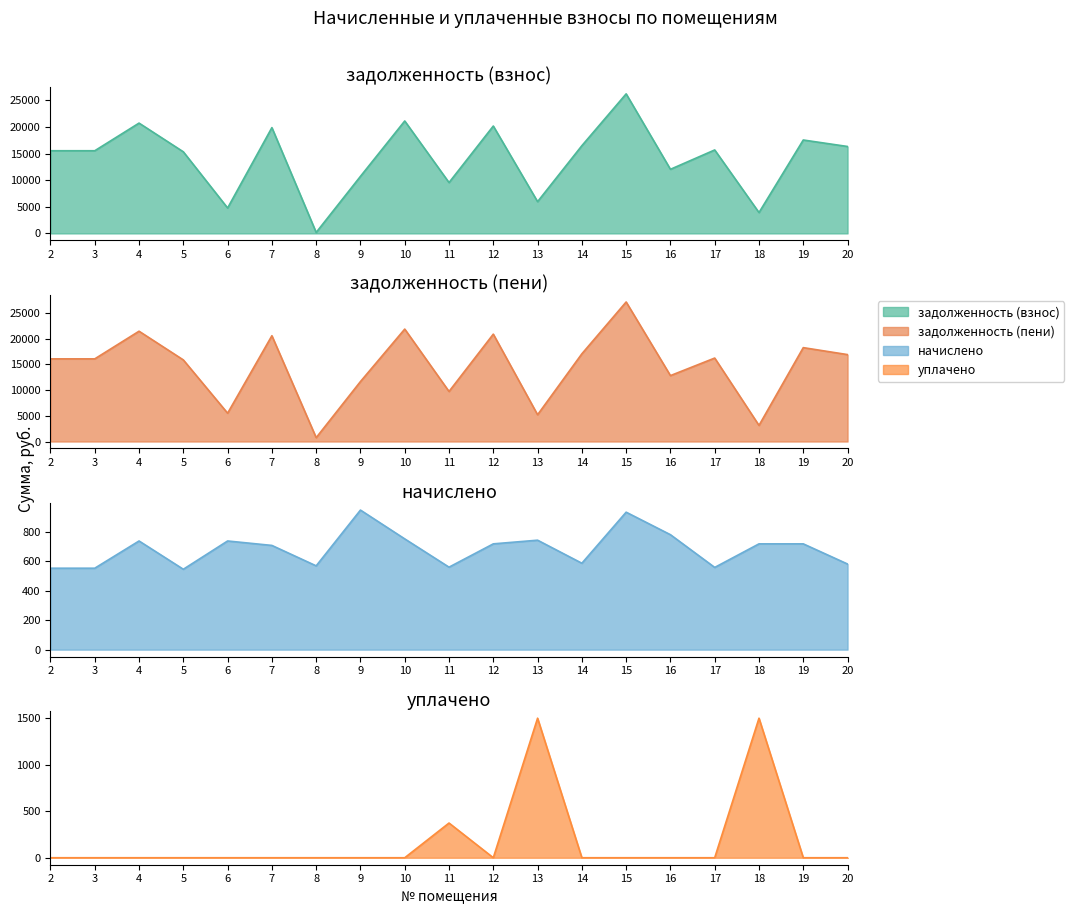

Does the chart have visible grid lines?

No